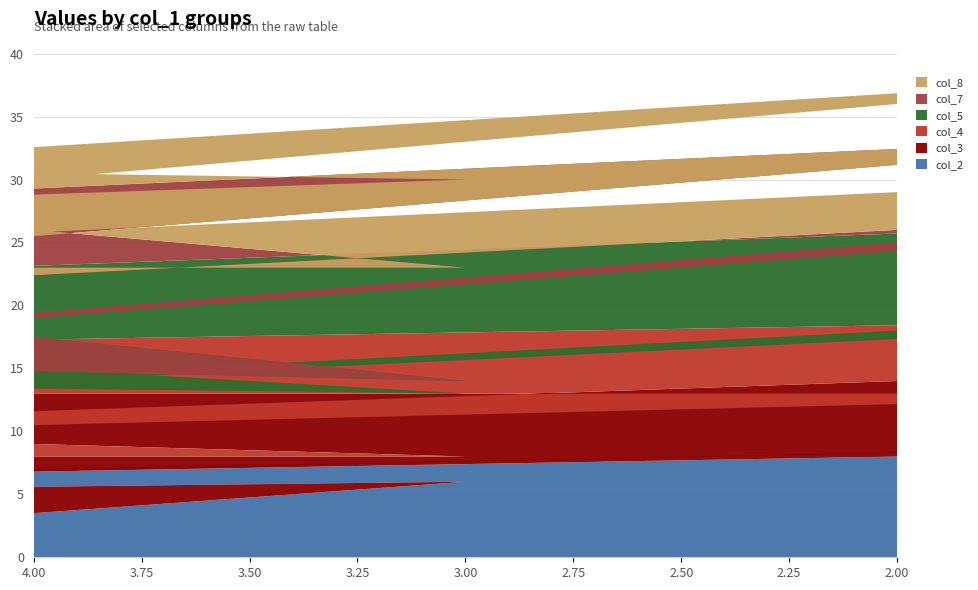

Reading left to right, list all the values displayed in this chart.

col_2: 2	7	3	1	6	4	9	5	8
col_3: 5	8	1	7	2	9	4	3	6
col_4: 8	3	7	9	5	2	6	1	4
col_5: 9	5	6	4	1	3	8	2	7
col_7: 3	2	4	8	9	5	7	6	1
col_8: 6	9	8	2	7	1	5	4	3